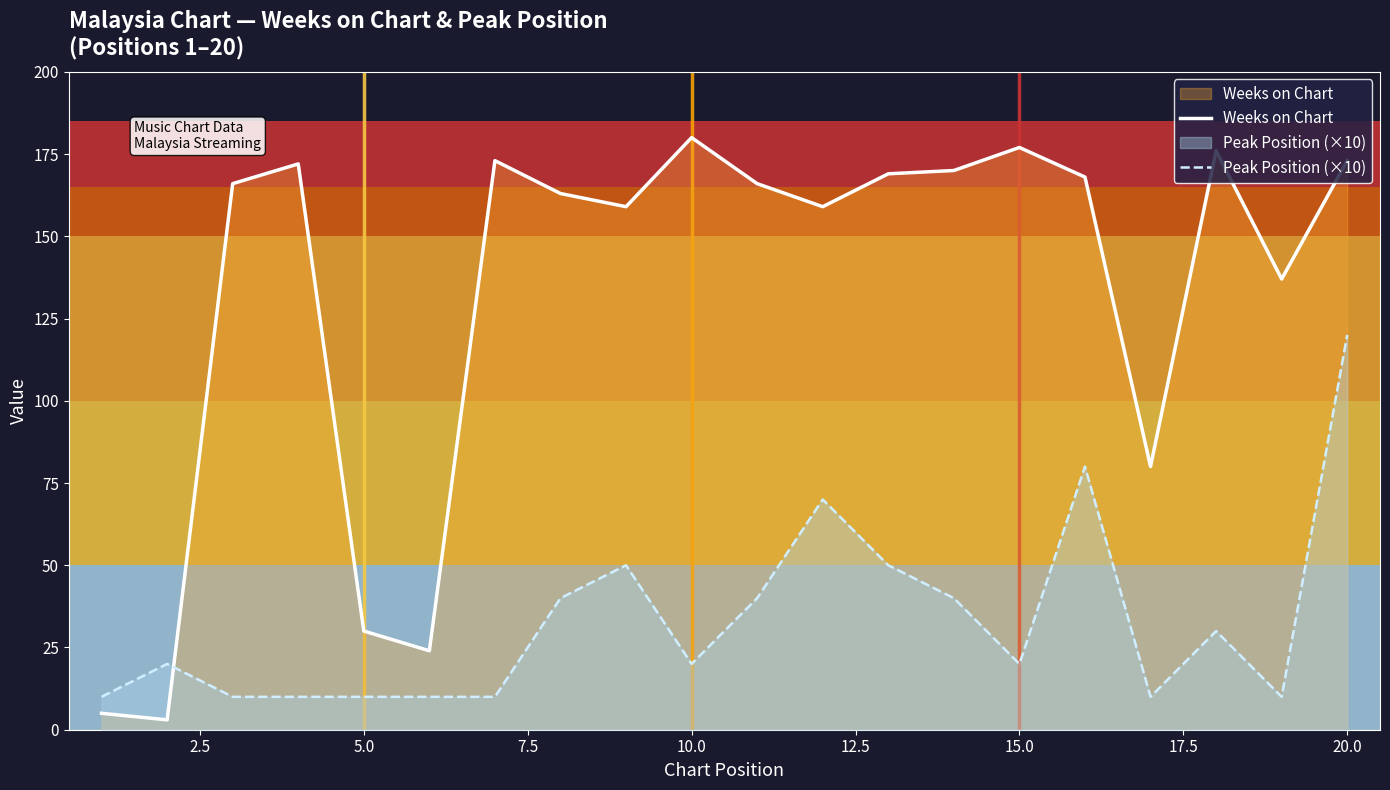

Which series has the largest total across all categories?

Weeks on Chart